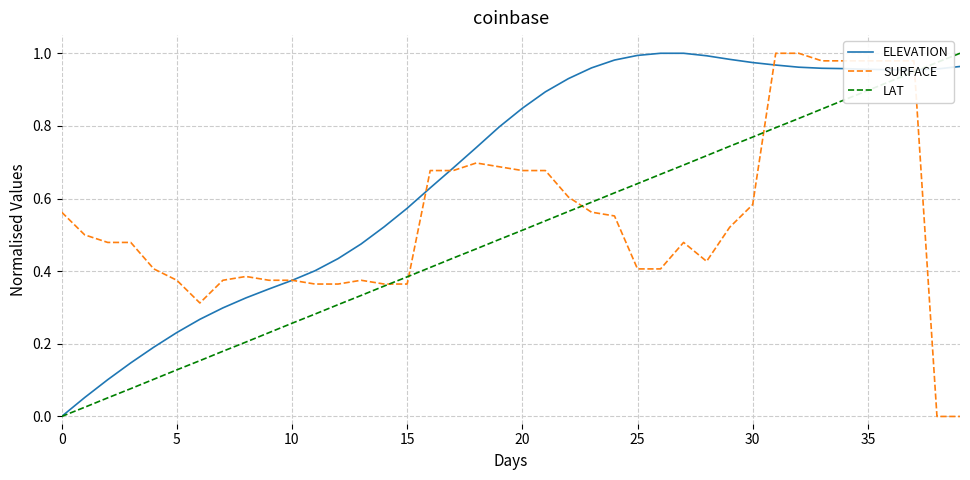

What are all the series names shown in the legend?

ELEVATION, SURFACE, LAT